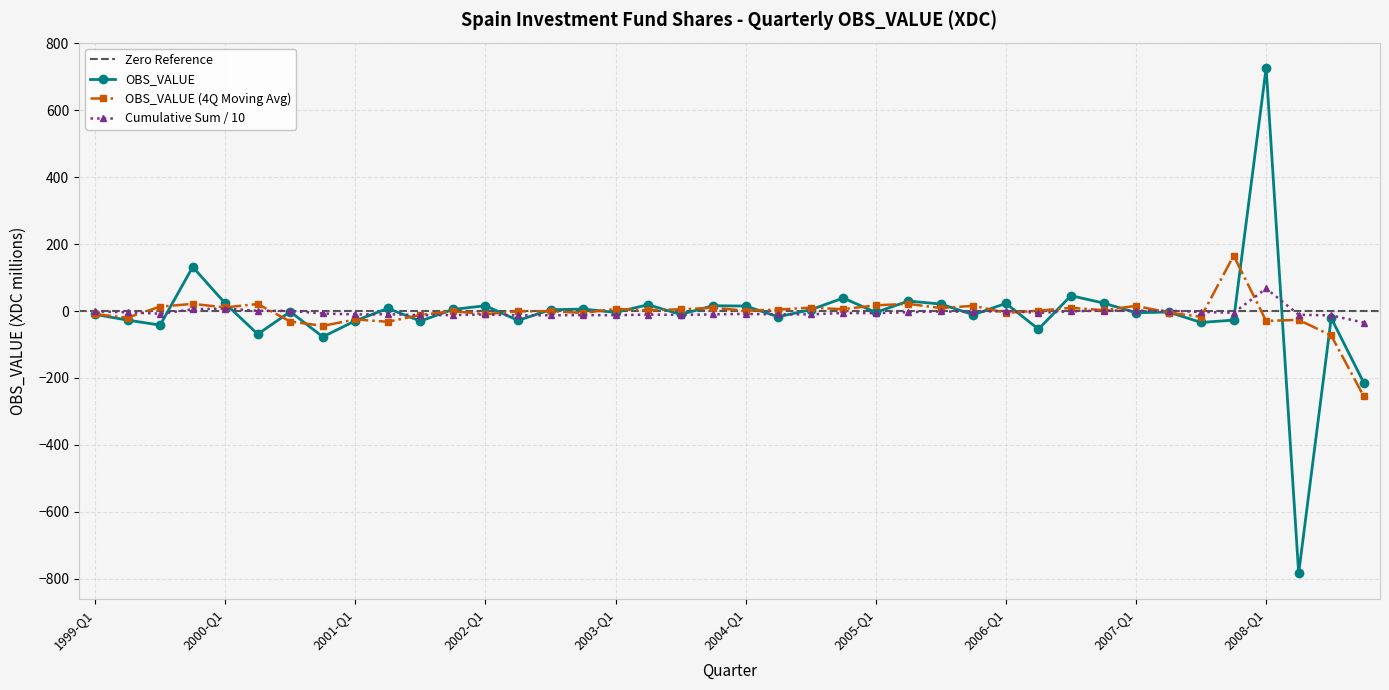

What is the label of the 12th point from the left?

2001-Q4